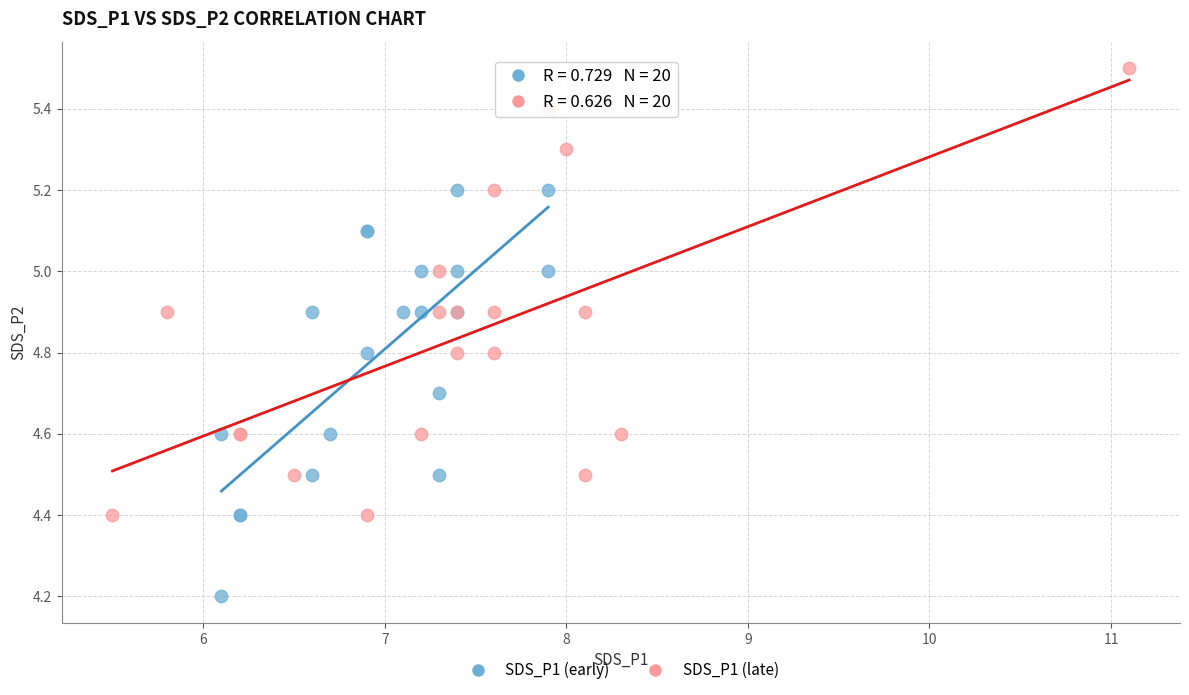

Which series has the largest Y range (max minus min)?

SDS_P1 (late)